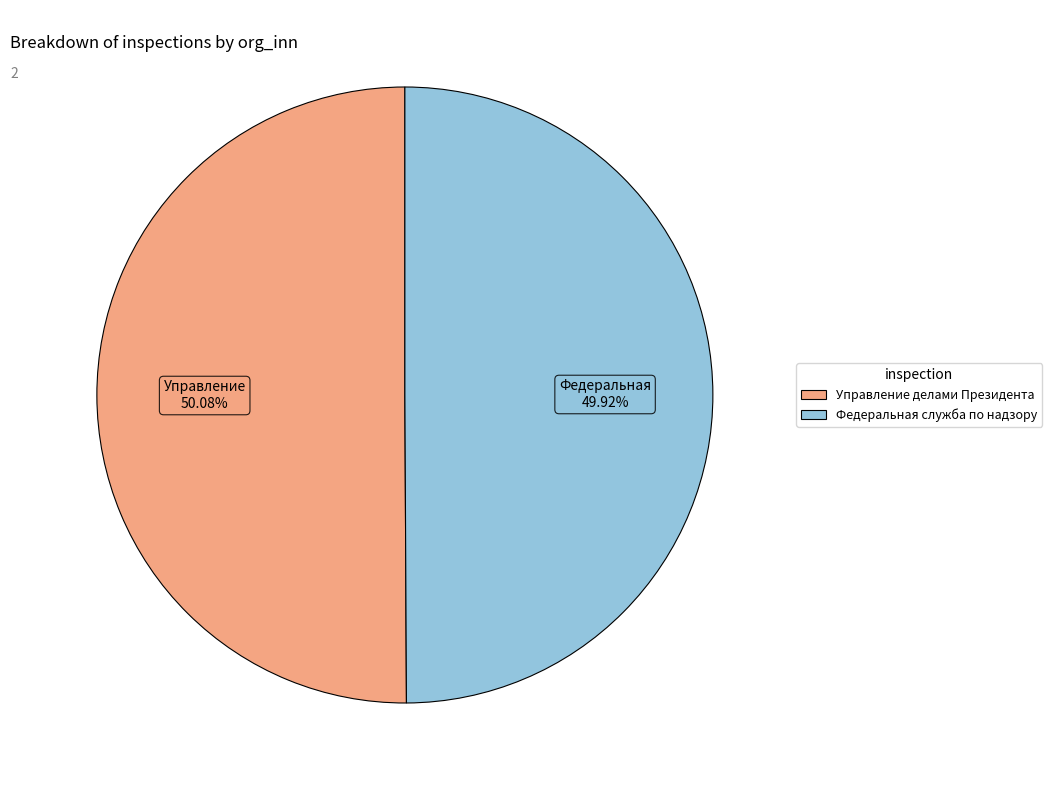

How many slices are in this pie chart?

2